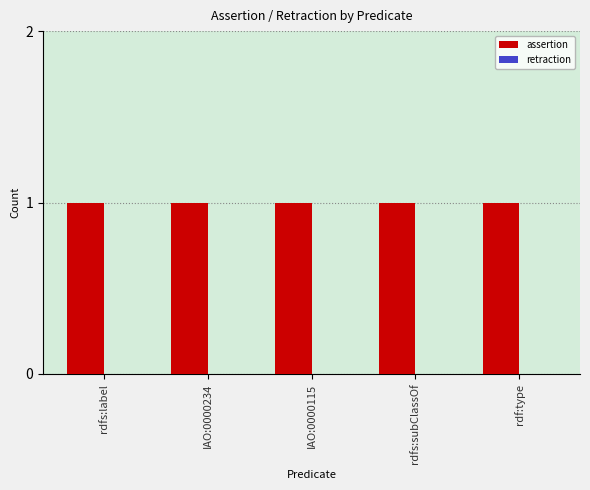

Is it true that assertion equals 2 at rdfs:label?

False